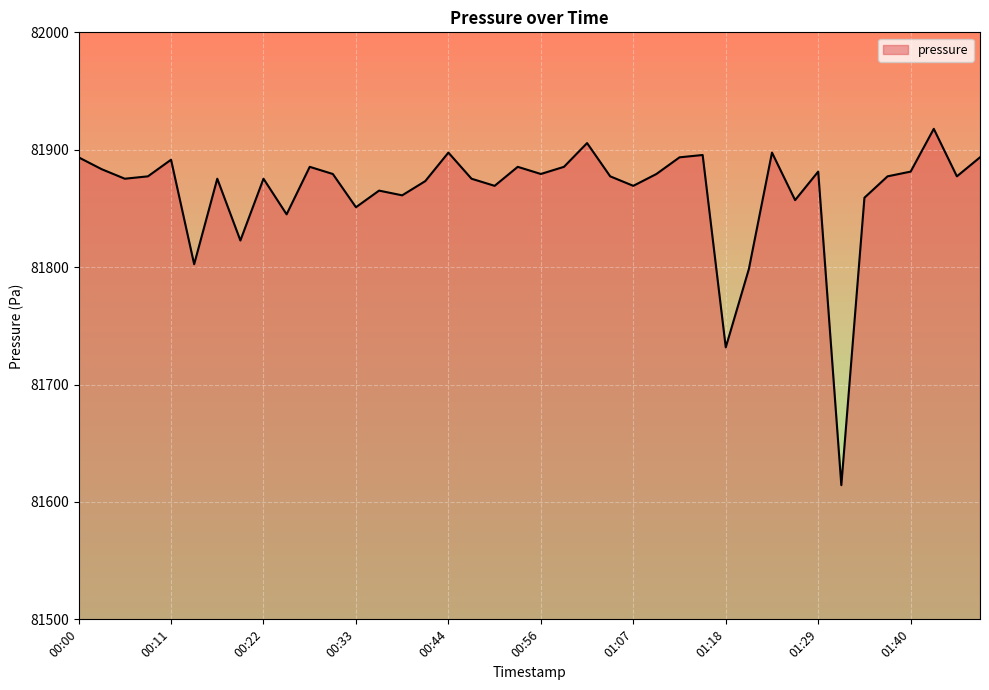

What is the minimum value shown in the chart?

81614.3